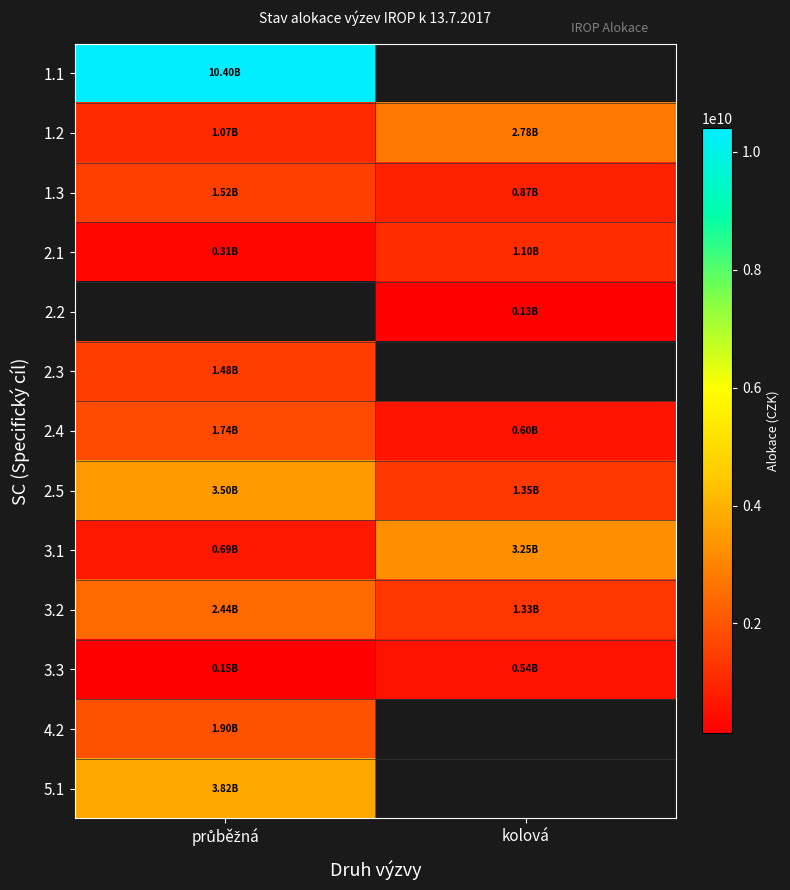

What is the lowest value of the 2.5 series?

1350000000.0